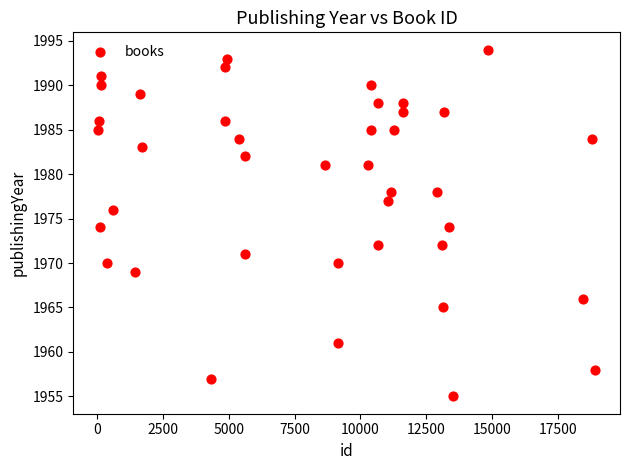

What is the range of X values (max minus min)?

18878